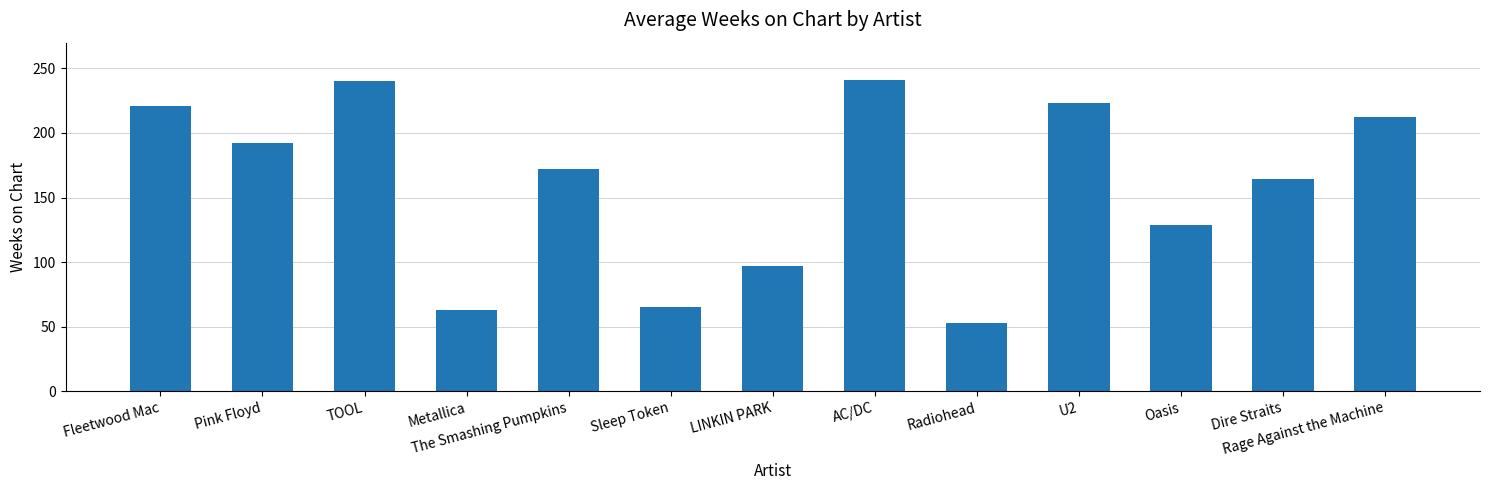

What is the minimum value shown in the chart?

53.0